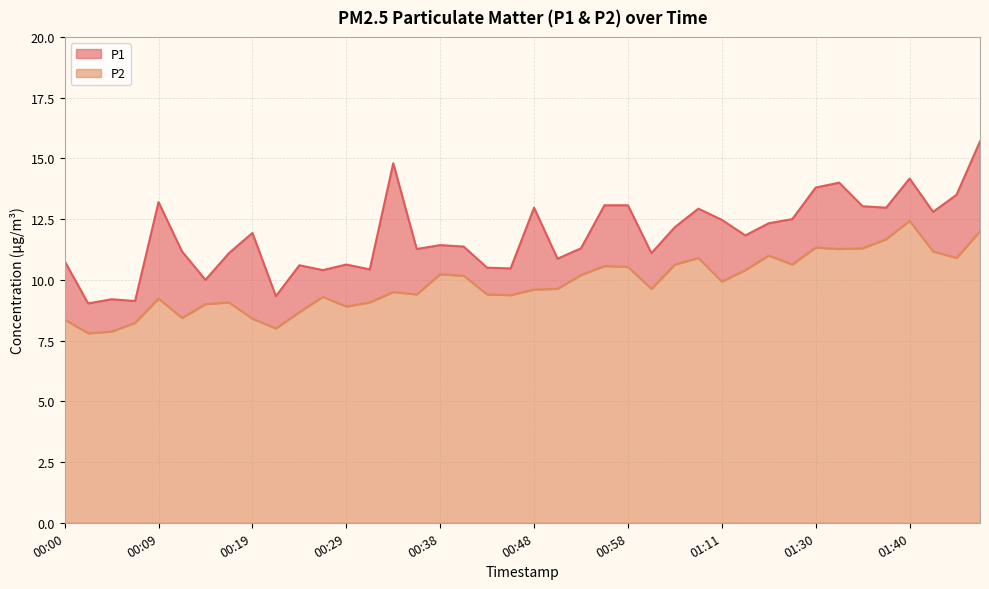

Is the value of P1 at 00:07 greater than the value of P2 at 01:32?

No